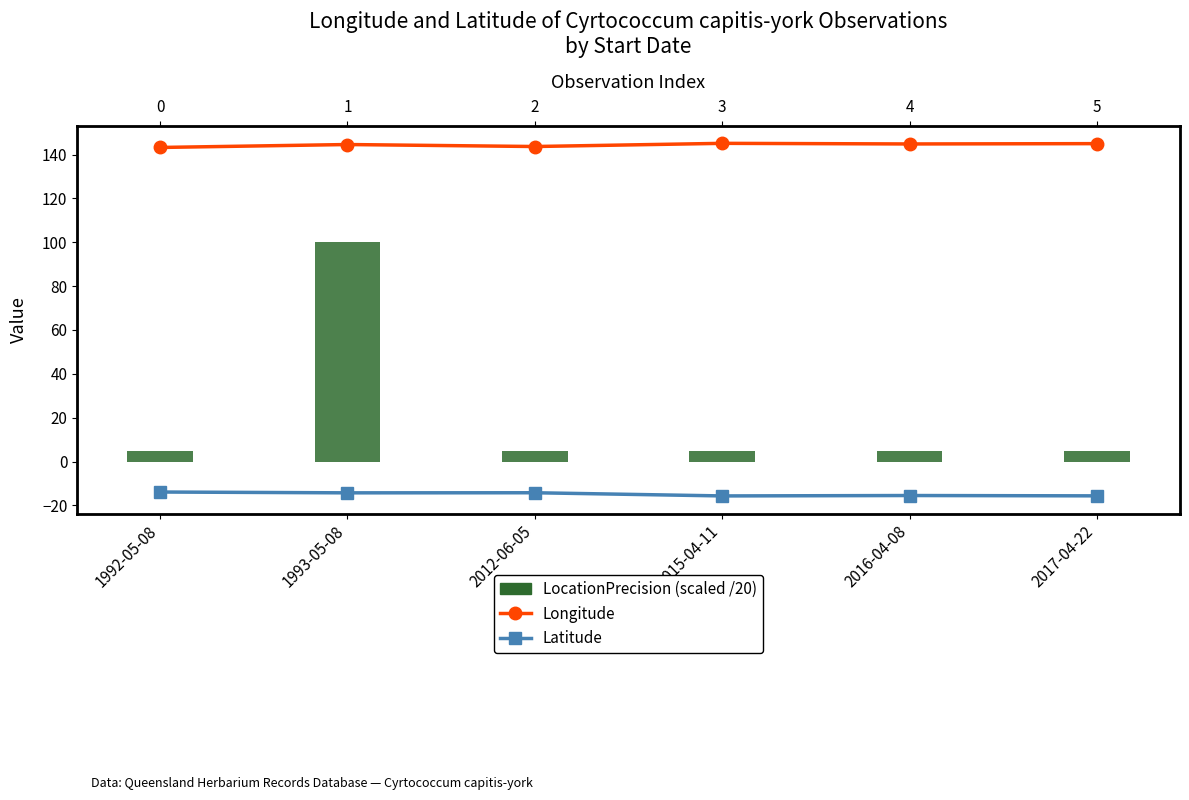

Reading right to left, list all the values displayed in this chart.

Longitude: 2017-04-22=145.0	2016-04-08=144.8	2015-04-11=145.1	2012-06-05=143.7	1993-05-08=144.6	1992-05-08=143.2
Latitude: 2017-04-22=-15.6	2016-04-08=-15.5	2015-04-11=-15.7	2012-06-05=-14.2	1993-05-08=-14.3	1992-05-08=-13.9
LocationPrecision (scaled /20): 2017-04-22=5.0	2016-04-08=5.0	2015-04-11=5.0	2012-06-05=5.0	1993-05-08=100.0	1992-05-08=5.0